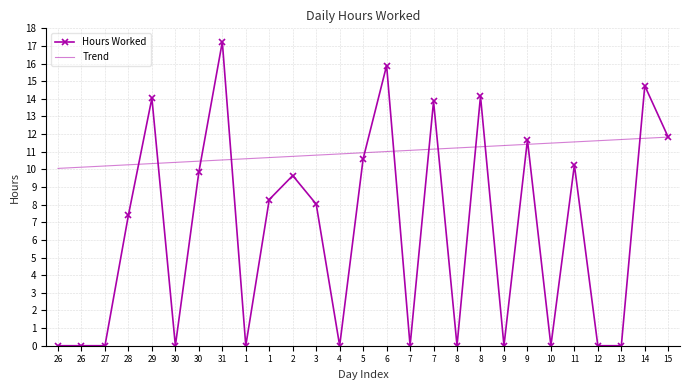

The value at 14 is 14.7. True or false?

True